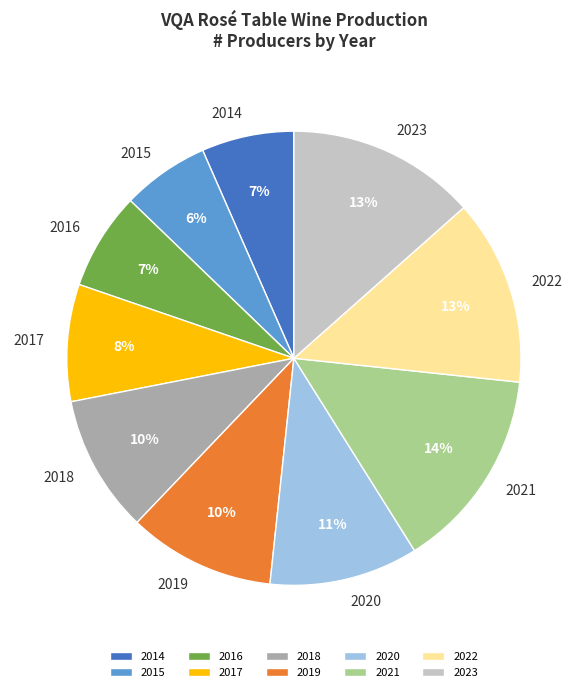

To the nearest percent, what percentage of the pie is 2019?

10%